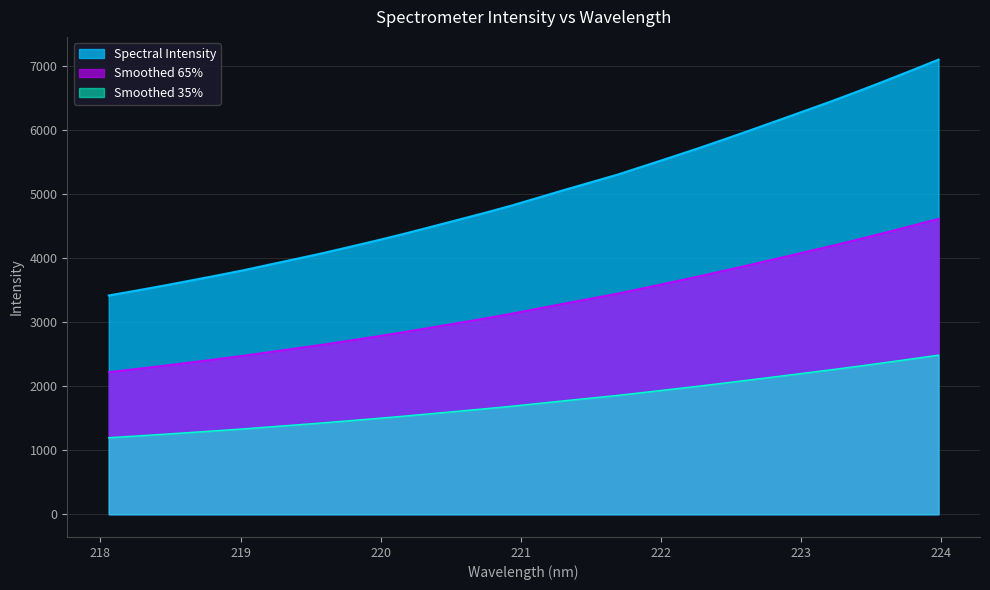

What is the smallest value displayed?

1196.9